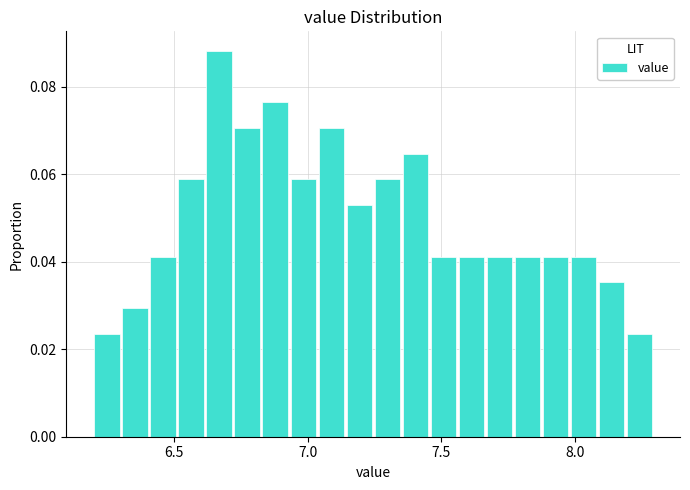

Read against the x-axis, roughly where is the centre of the tallest bar?

6.65